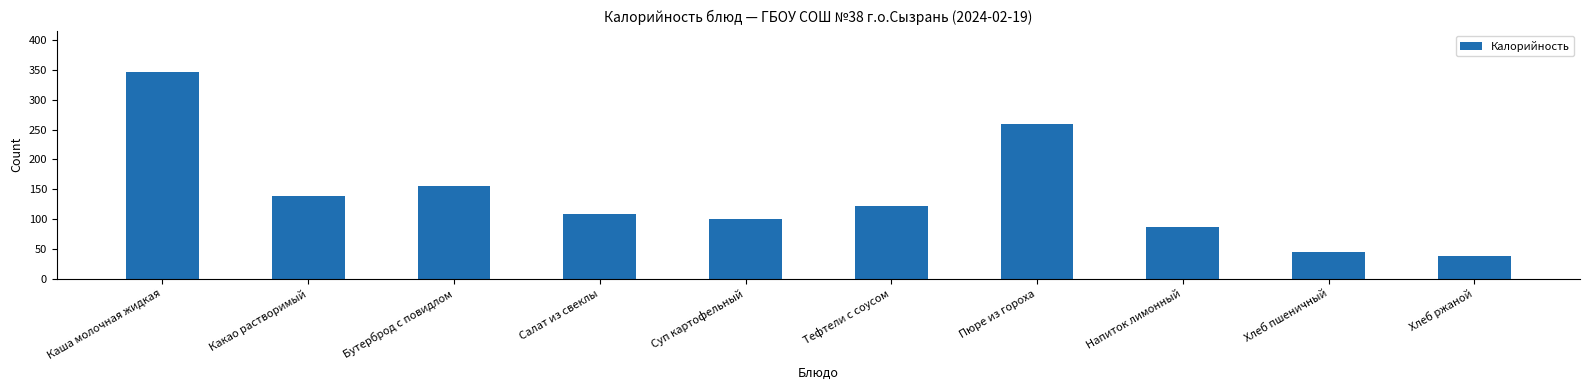

What is the smallest value displayed?

38.0